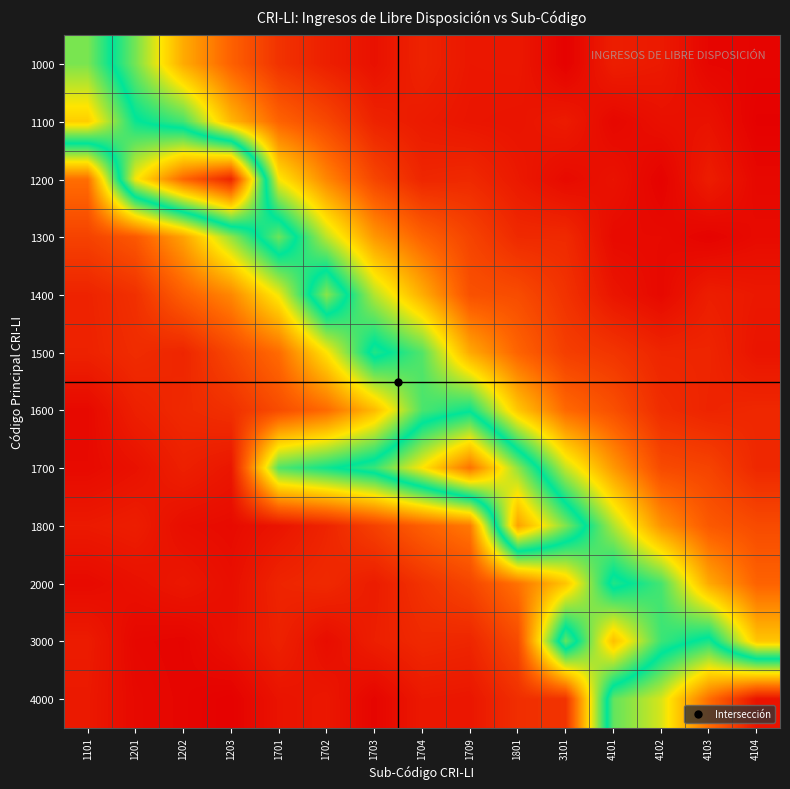

Reading right to left, list all the values displayed in this chart.

1000: 4104=0.0	4103=0.0	4102=0.0	4101=0.1	3101=0.0	1801=0.0	1709=0.0	1704=0.1	1703=0.0	1702=0.1	1701=0.1	1203=0.2	1202=0.3	1201=0.4	1101=0.6
1100: 4104=0.0	4103=0.0	4102=0.0	4101=0.0	3101=0.0	1801=0.0	1709=0.0	1704=0.0	1703=0.1	1702=0.1	1701=0.2	1203=0.3	1202=0.5	1201=0.5	1101=0.7
1200: 4104=0.0	4103=0.0	4102=0.0	4101=0.0	3101=0.0	1801=0.0	1709=0.1	1704=0.1	1703=0.1	1702=0.2	1701=0.3	1203=0.9	1202=0.8	1201=0.7	1101=0.2
1300: 4104=0.0	4103=0.0	4102=0.0	4101=0.0	3101=0.1	1801=0.1	1709=0.1	1704=0.2	1703=0.2	1702=0.4	1701=0.6	1203=0.4	1202=0.2	1201=0.1	1101=0.1
1400: 4104=0.0	4103=0.0	4102=0.0	4101=0.0	3101=0.1	1801=0.1	1709=0.1	1704=0.3	1703=0.4	1702=0.6	1701=0.3	1203=0.2	1202=0.2	1201=0.1	1101=0.1
1500: 4104=0.0	4103=0.1	4102=0.1	4101=0.1	3101=0.1	1801=0.2	1709=0.3	1704=0.4	1703=0.5	1702=0.3	1701=0.2	1203=0.1	1202=0.1	1201=0.1	1101=0.1
1600: 4104=0.1	4103=0.1	4102=0.1	4101=0.1	3101=0.2	1801=0.3	1709=0.5	1704=0.5	1703=0.3	1702=0.2	1701=0.1	1203=0.1	1202=0.1	1201=0.1	1101=0.0
1700: 4104=0.1	4103=0.1	4102=0.1	4101=0.2	3101=0.4	1801=0.6	1709=0.8	1704=0.7	1703=0.5	1702=0.5	1701=0.4	1203=0.0	1202=0.1	1201=0.0	1101=0.0
1800: 4104=0.1	4103=0.1	4102=0.2	4101=0.4	3101=0.6	1801=0.8	1709=0.2	1704=0.2	1703=0.1	1702=0.1	1701=0.0	1203=0.0	1202=0.0	1201=0.0	1101=0.0
2000: 4104=0.2	4103=0.3	4102=0.5	4101=0.5	3101=0.3	1801=0.2	1709=0.1	1704=0.1	1703=0.0	1702=0.1	1701=0.1	1203=0.0	1202=0.0	1201=0.0	1101=0.0
3000: 4104=0.3	4103=0.5	4102=0.5	4101=0.3	3101=0.6	1801=0.1	1709=0.1	1704=0.1	1703=0.1	1702=0.0	1701=0.1	1203=0.0	1202=0.0	1201=0.0	1101=0.0
4000: 4104=1.0	4103=0.8	4102=0.6	4101=0.6	3101=0.1	1801=0.1	1709=0.0	1704=0.0	1703=0.0	1702=0.0	1701=0.0	1203=0.0	1202=0.0	1201=0.0	1101=0.0